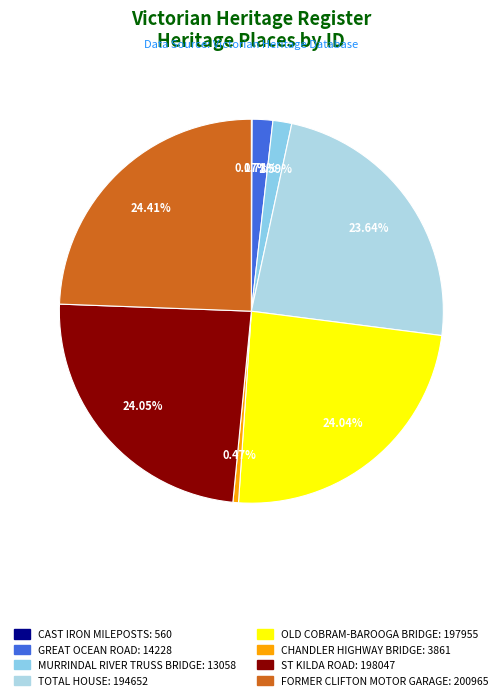

The MURRINDAL RIVER TRUSS BRIDGE slice represents 2% of the pie. True or false?

True